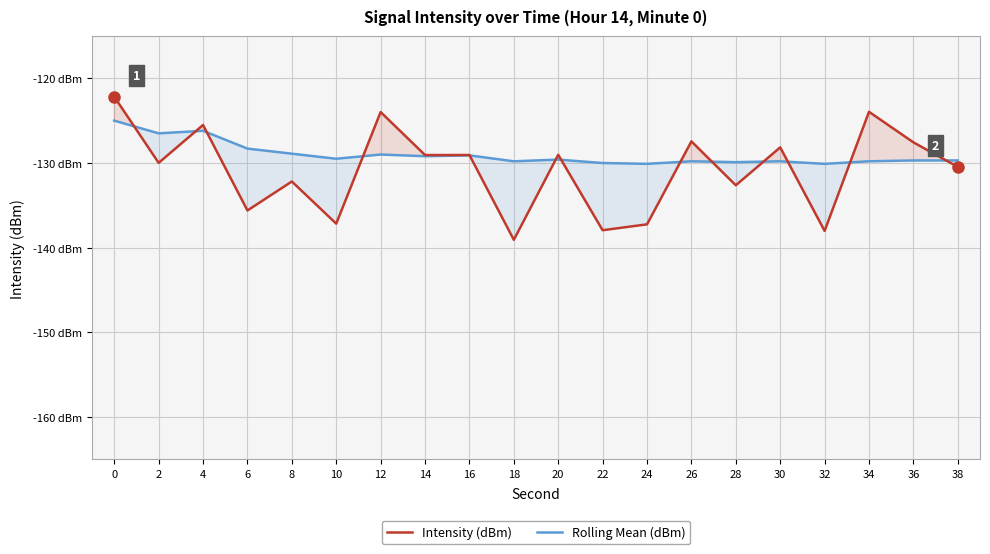

What is the maximum value shown in the chart?

-122.2